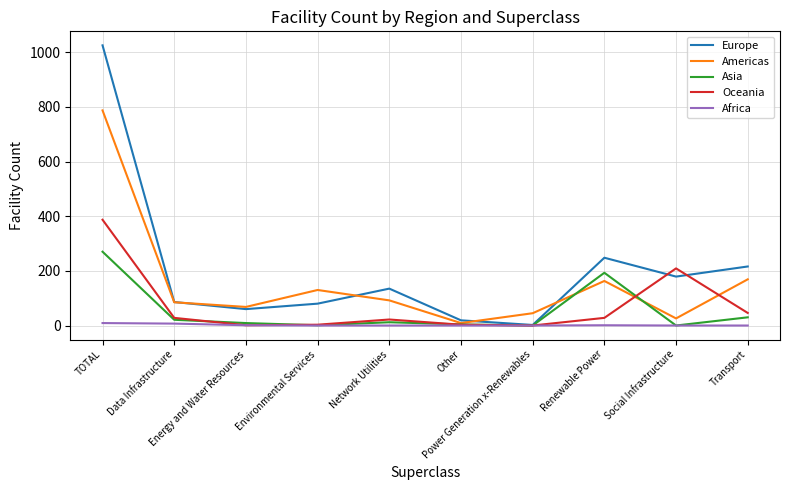

Is it true that Europe equals 60 at Energy and Water Resources?

True